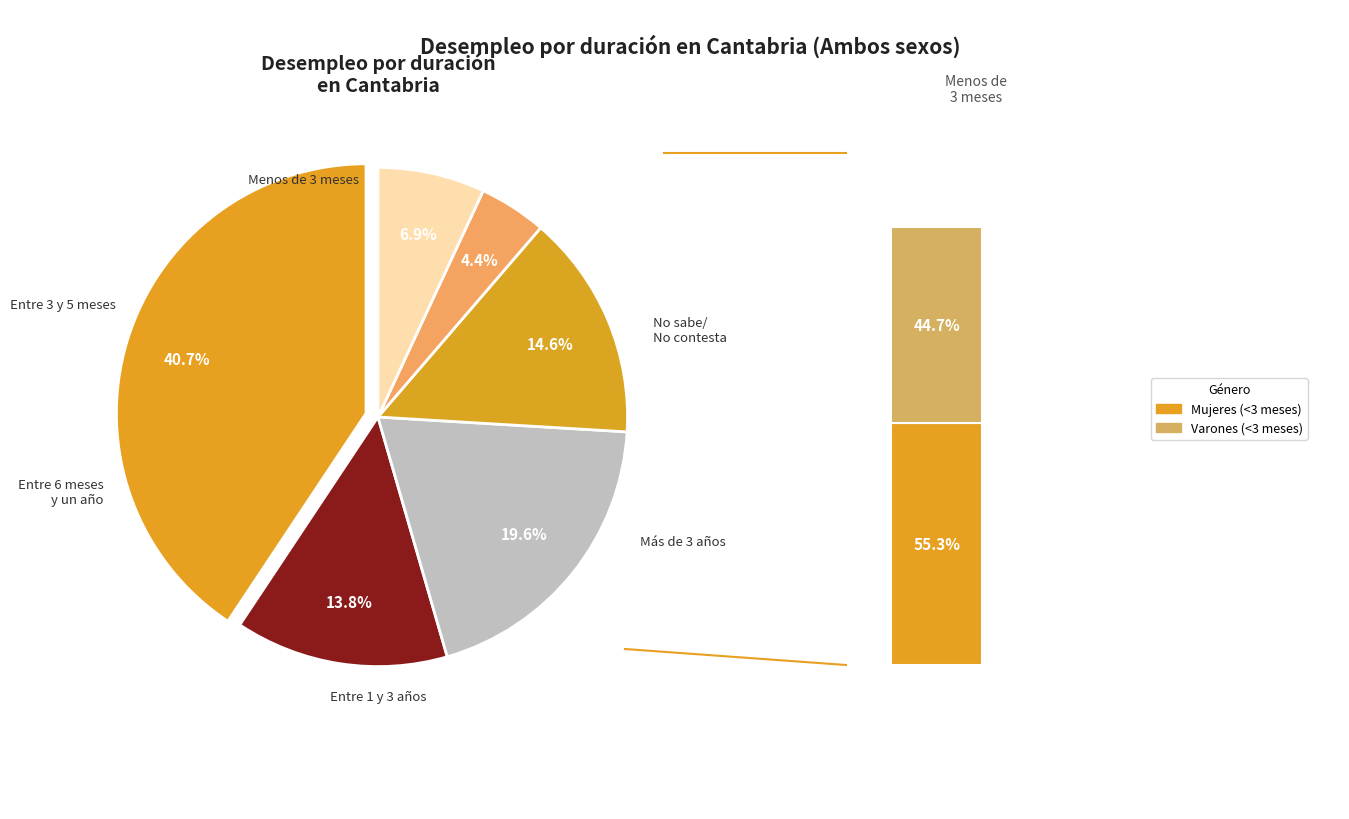

True or false: Entre 6 meses y un año accounts for 20% of the total.

True